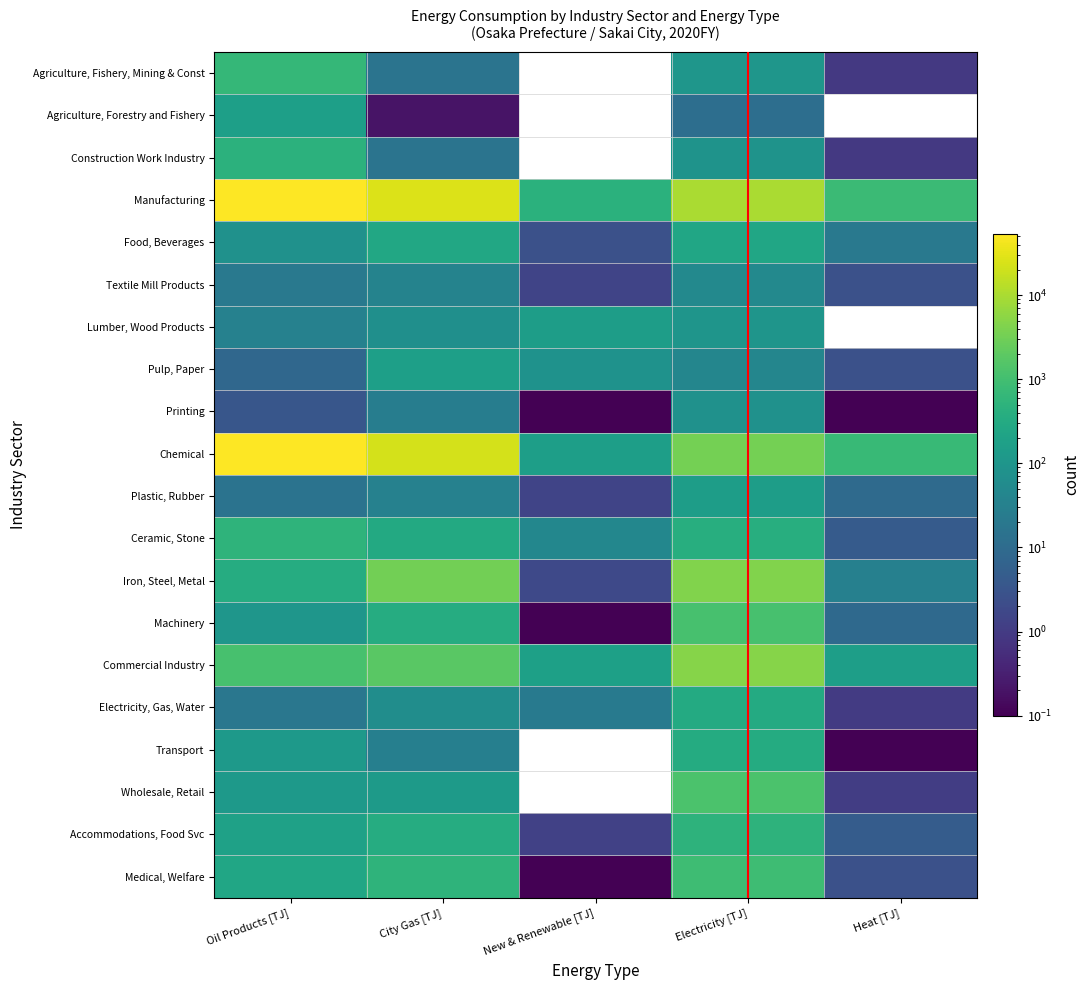

List the series in order of their peak value, highest first.

Manufacturing, Chemical, Commercial Industry, Iron, Steel, Metal, Wholesale, Retail, Machinery, Medical, Welfare, Agriculture, Fishery, Mining & Const, Ceramic, Stone, Accommodations, Food Svc, Construction Work Industry, Transport, Electricity, Gas, Water, Food, Beverages, Pulp, Paper, Agriculture, Forestry and Fishery, Plastic, Rubber, Lumber, Wood Products, Printing, Textile Mill Products